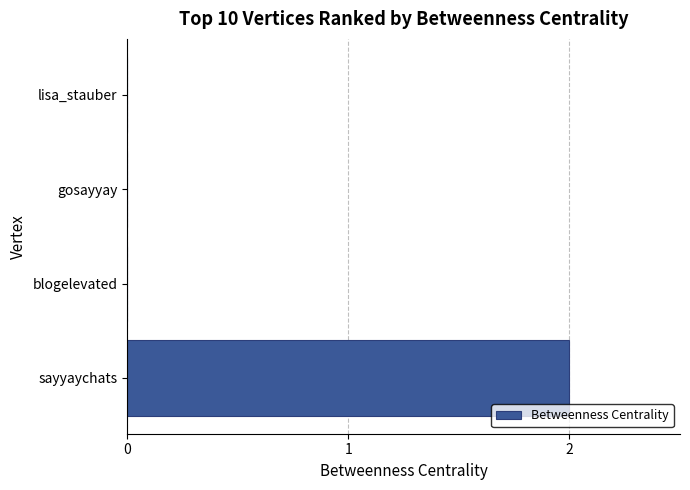

Between sayyaychats and gosayyay, which is larger?

sayyaychats